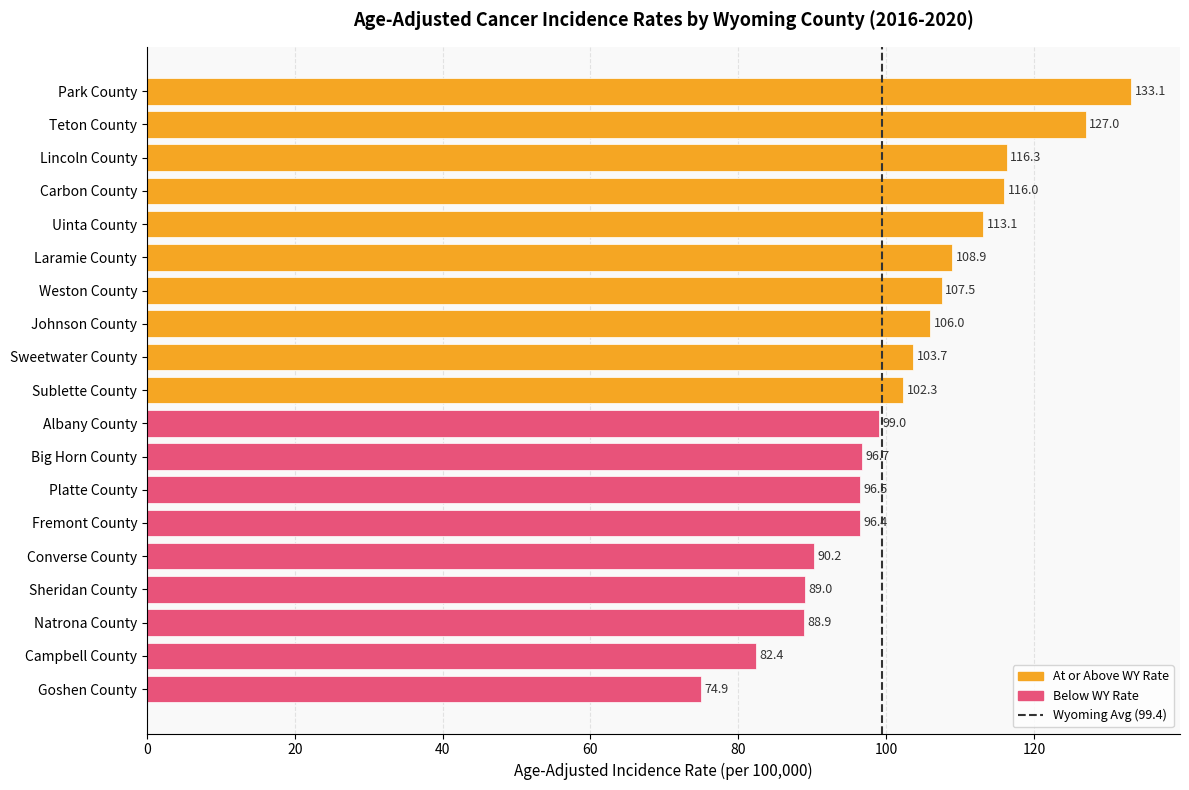

What is the difference between the maximum and minimum values?

58.2